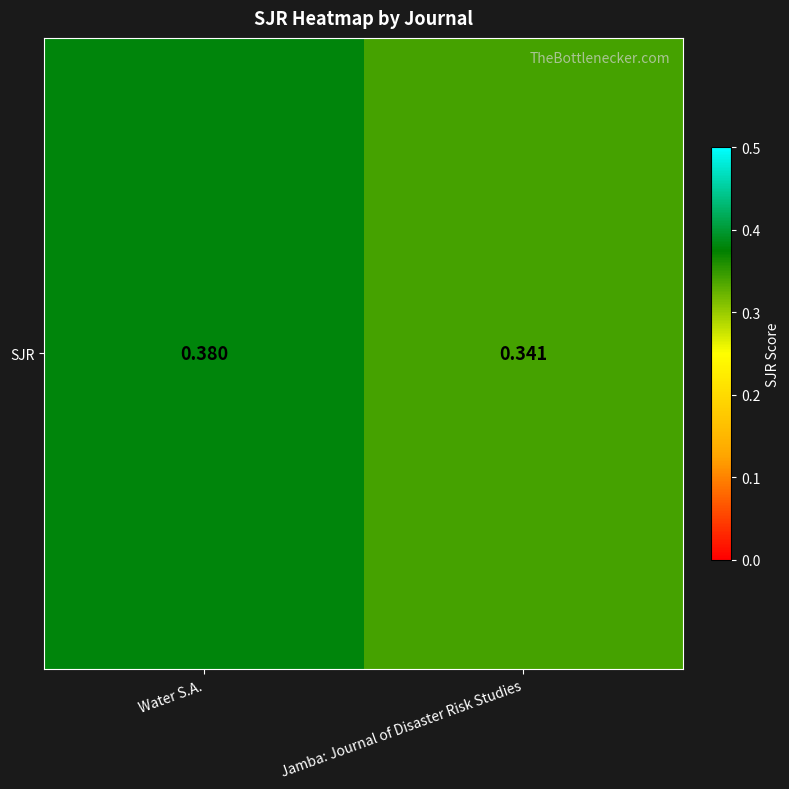

Read the value at Water S.A..

0.4